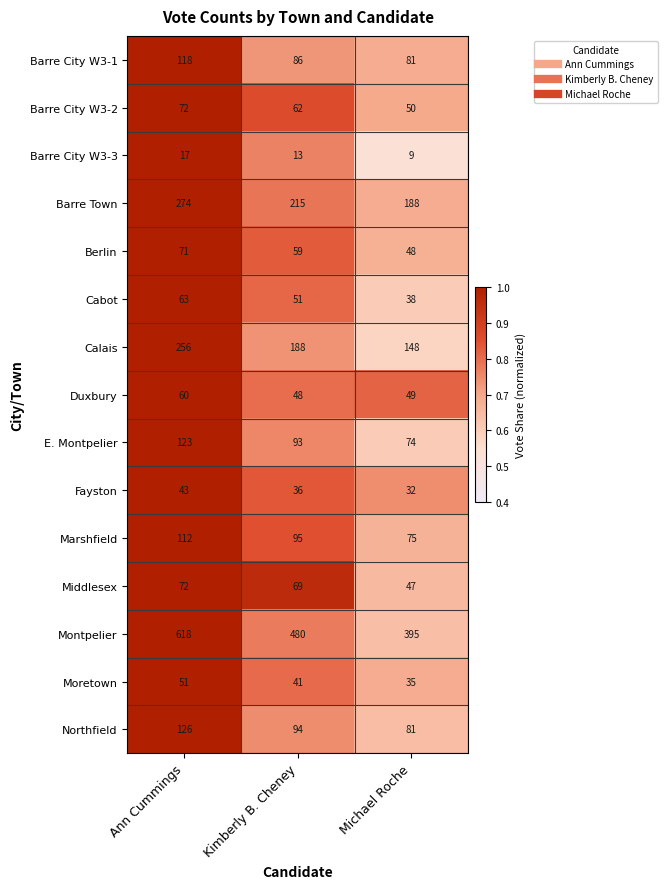

What is the difference between the Middlesex values at Kimberly B. Cheney and Ann Cummings?

3